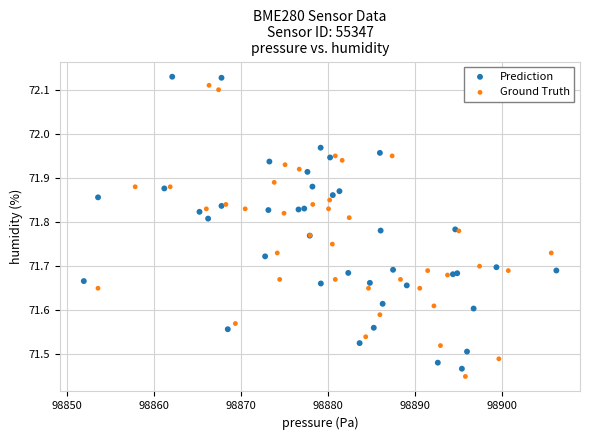

Which series reaches the minimum Y coordinate?

Ground Truth